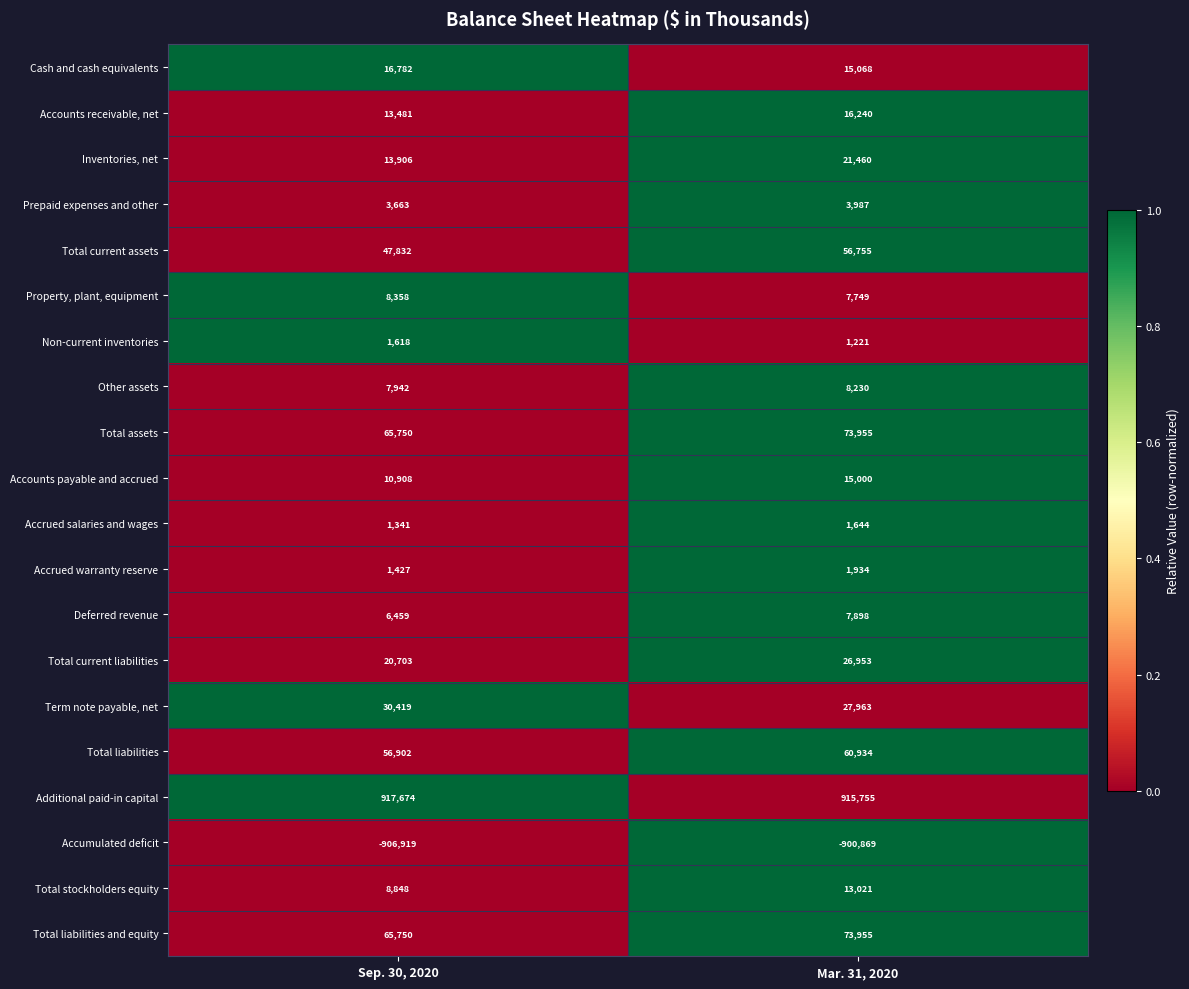

The Other assets series shows 7942 at Sep. 30, 2020. True or false?

True